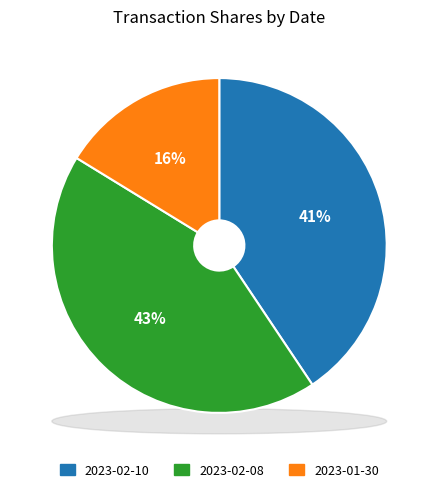

Count the number of slices in the pie.

3